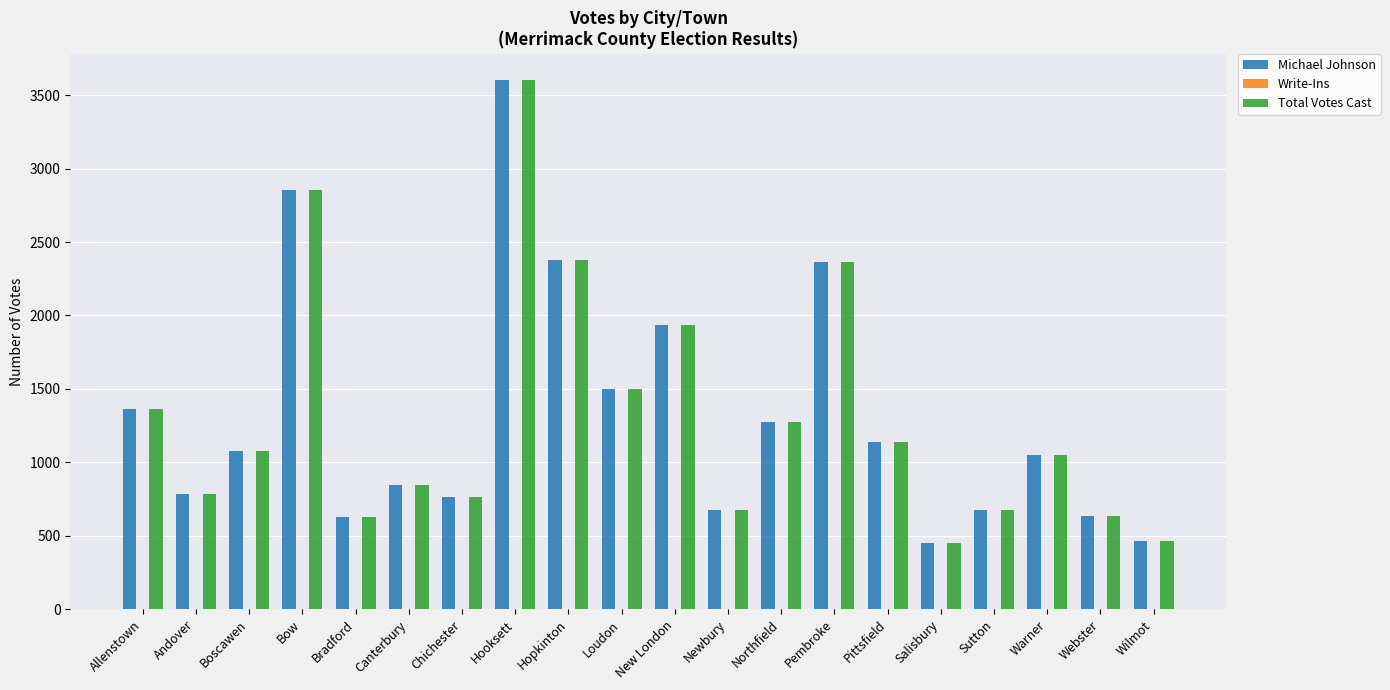

How many series are shown in this chart?

2